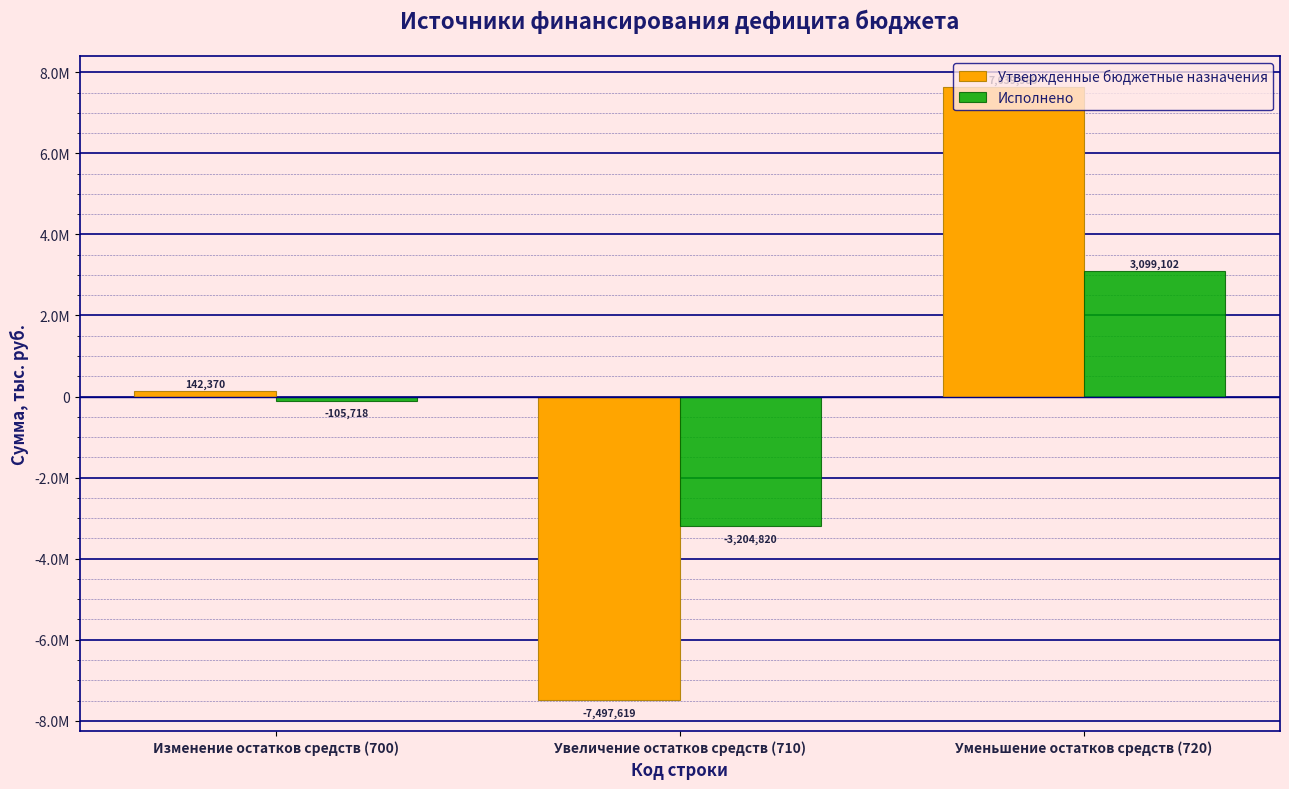

Are the bars horizontal?

No